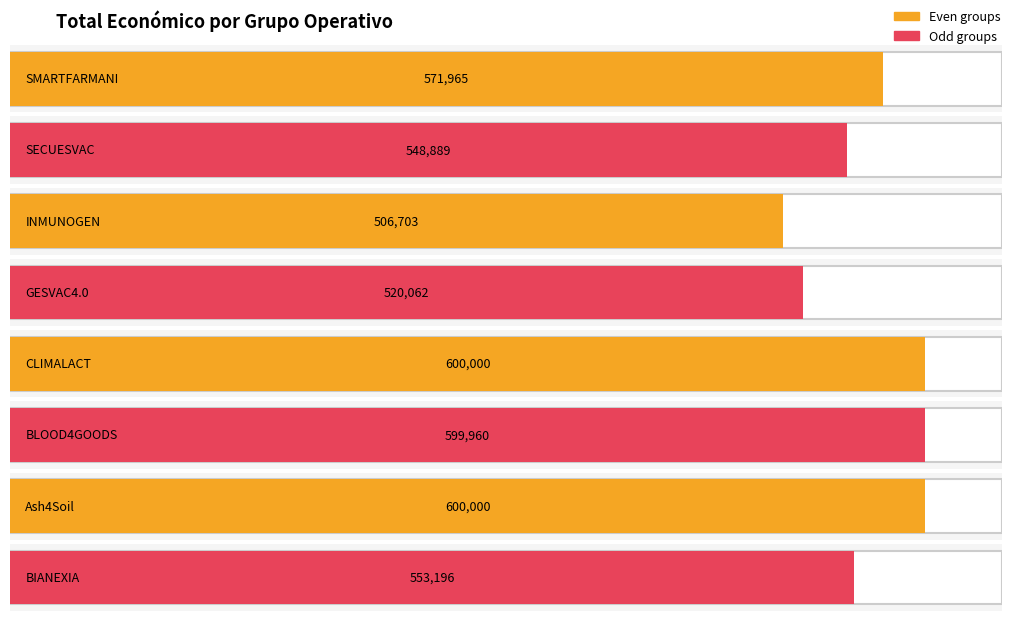

Reading right to left, what are all the values shown in this chart?

553196	600000	599960	600000	520062	506703	548889	571965